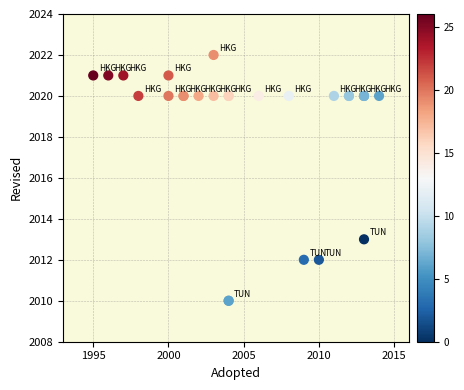

What Y value in the scatter plot is closest to 2016?

2013